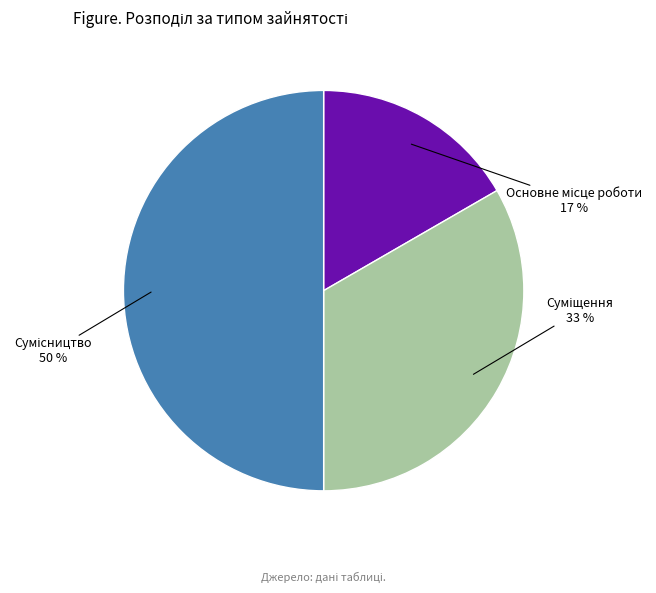

To the nearest percent, what is the average slice percentage?

33%